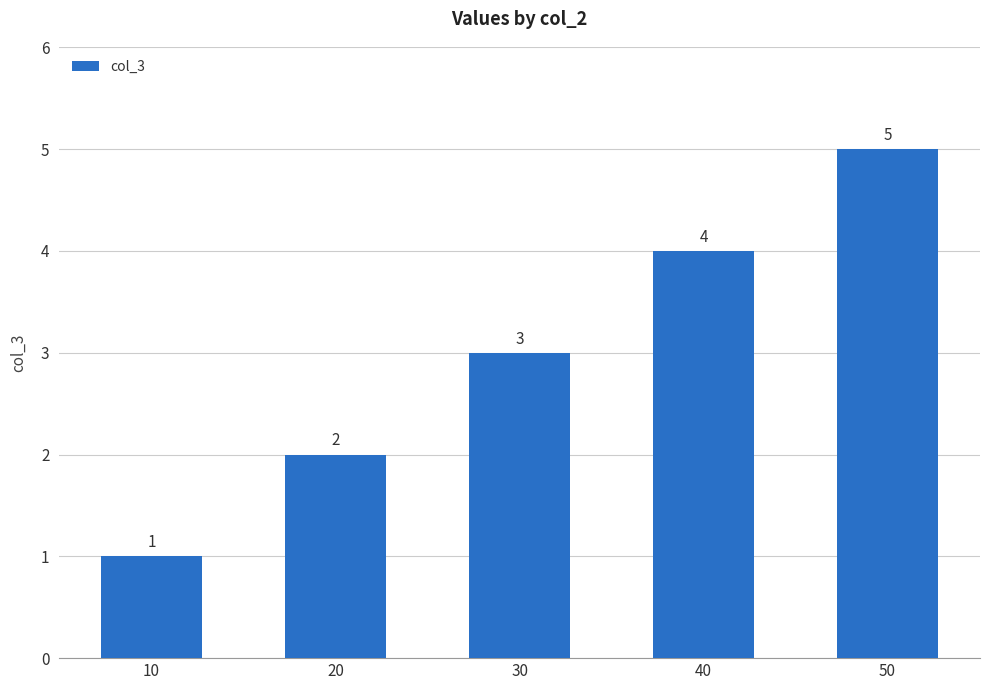

Reading left to right, list all the values displayed in this chart.

10=1	20=2	30=3	40=4	50=5